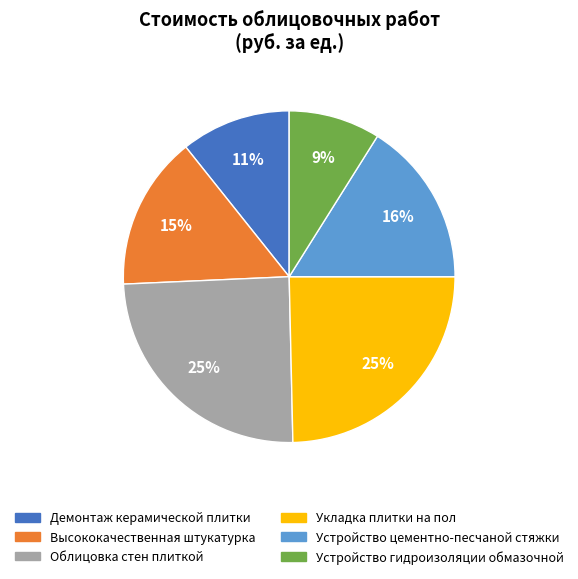

Which category has the smallest portion of the pie?

Устройство гидроизоляции обмазочной